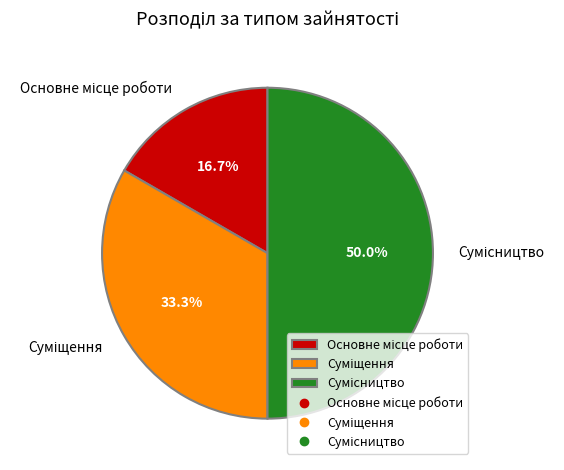

What is the change in value from Суміщення to Сумісництво?

+1